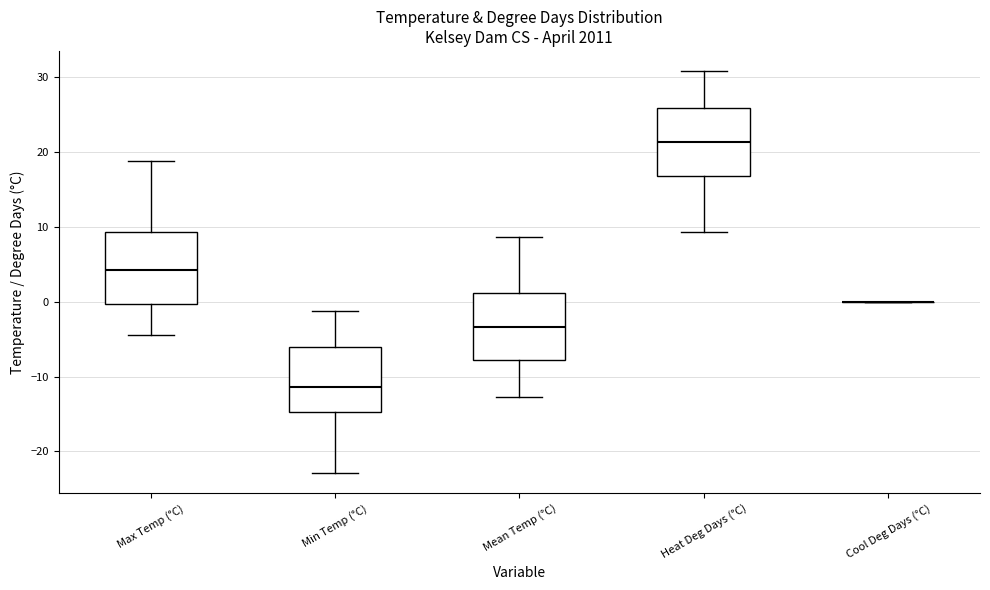

Reading left to right, read every box against the y-axis: the position of its median line, the range the box covers, and the ends of its whiskers. The values are not printed on the chart, so give them approximately, as read against the axis.

Max Temp (°C): median 4, box 0 to 9, whiskers -4 to 19
Min Temp (°C): median -11, box -15 to -6, whiskers -23 to -1
Mean Temp (°C): median -3, box -8 to 1, whiskers -13 to 9
Heat Deg Days (°C): median 21, box 17 to 26, whiskers 9 to 31
Cool Deg Days (°C): box collapsed to a line at 0, whiskers 0 to 0